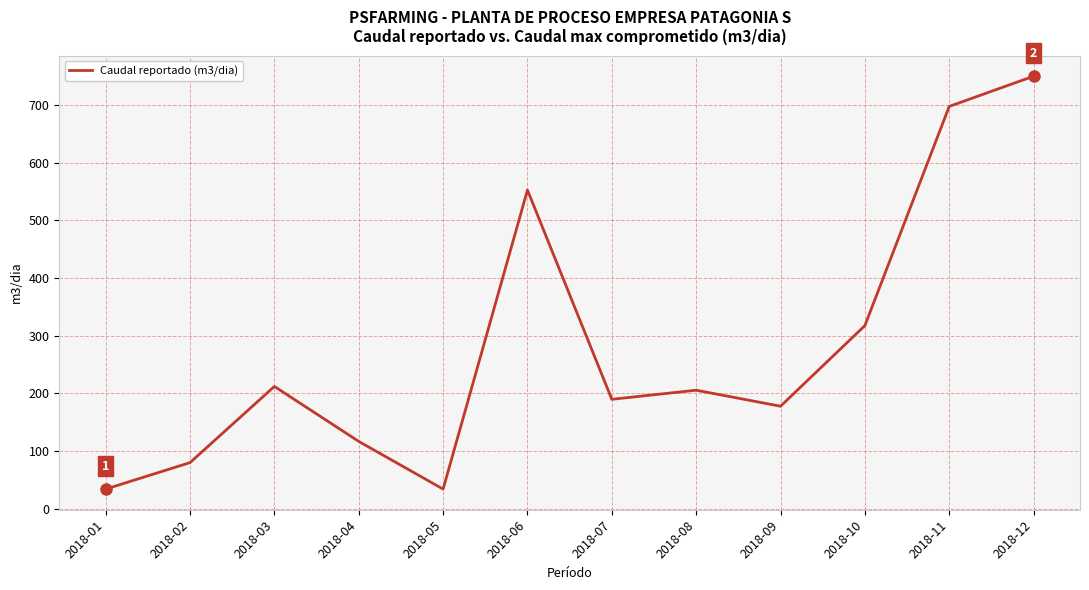

Is it true that the value at 2018-10 is 317.5?

True